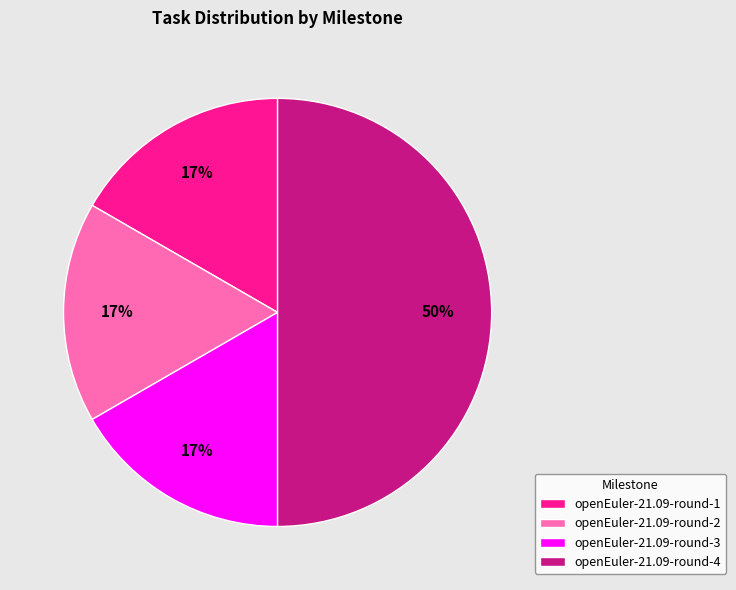

True or false: openEuler-21.09-round-4 accounts for 39% of the total.

False